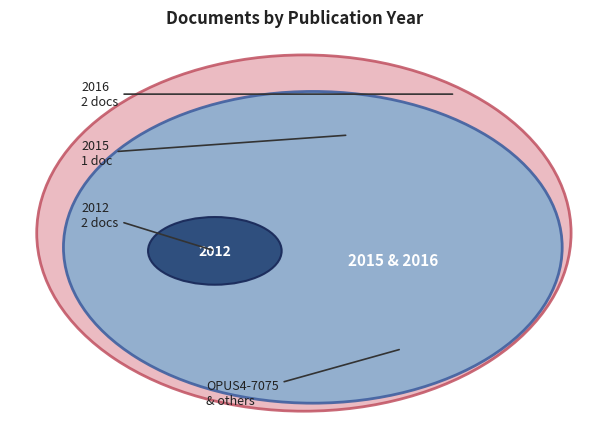

True or false: OPUS4-8922 accounts for 34% of the total.

False